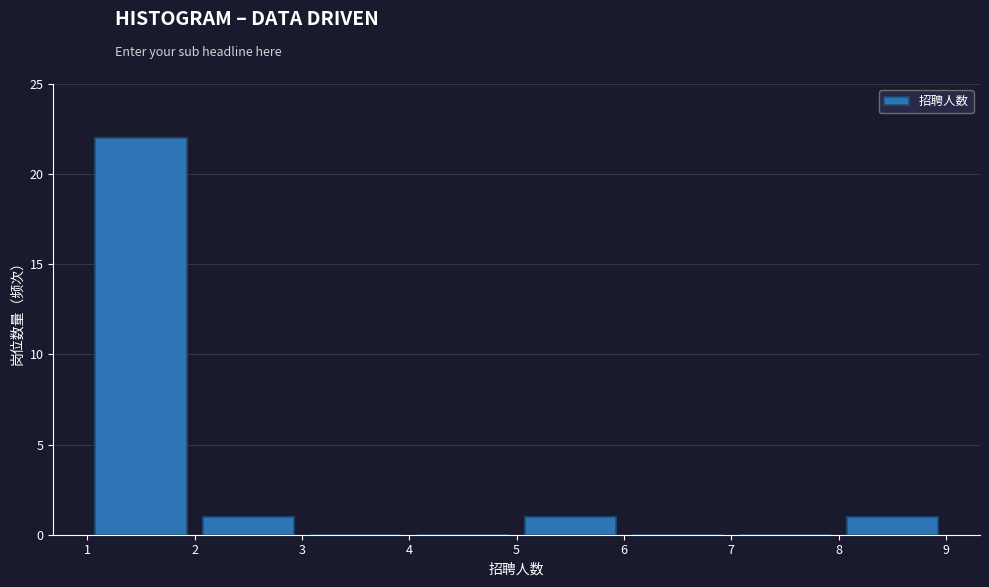

Reading left to right, transcribe this chart: for each bar, give the range it covers on the x-axis and its height. The values are not printed on the chart, so give them approximately, as read against the axis.

1 to 2: 22
2 to 3: 1
3 to 4: 0
4 to 5: 0
5 to 6: 1
6 to 7: 0
7 to 8: 0
8 to 9: 1